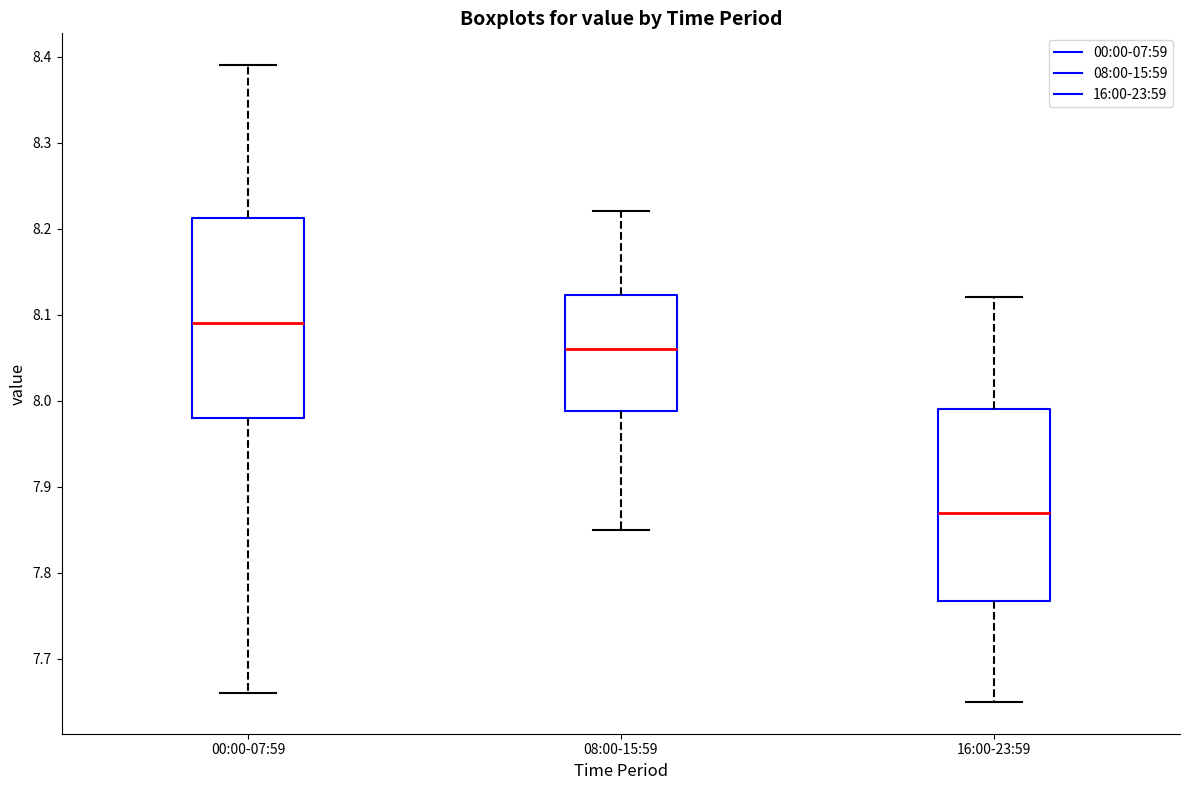

Reading left to right, transcribe this box plot: for each box, give where its median line is, the range the box spans, and where its two whiskers end, as read against the y-axis. The values are not printed on the chart, so give them approximately, as read against the axis.

00:00-07:59: median 8.09, box 7.98 to 8.21, whiskers 7.66 to 8.39
08:00-15:59: median 8.06, box 7.99 to 8.12, whiskers 7.85 to 8.22
16:00-23:59: median 7.87, box 7.77 to 7.99, whiskers 7.65 to 8.12